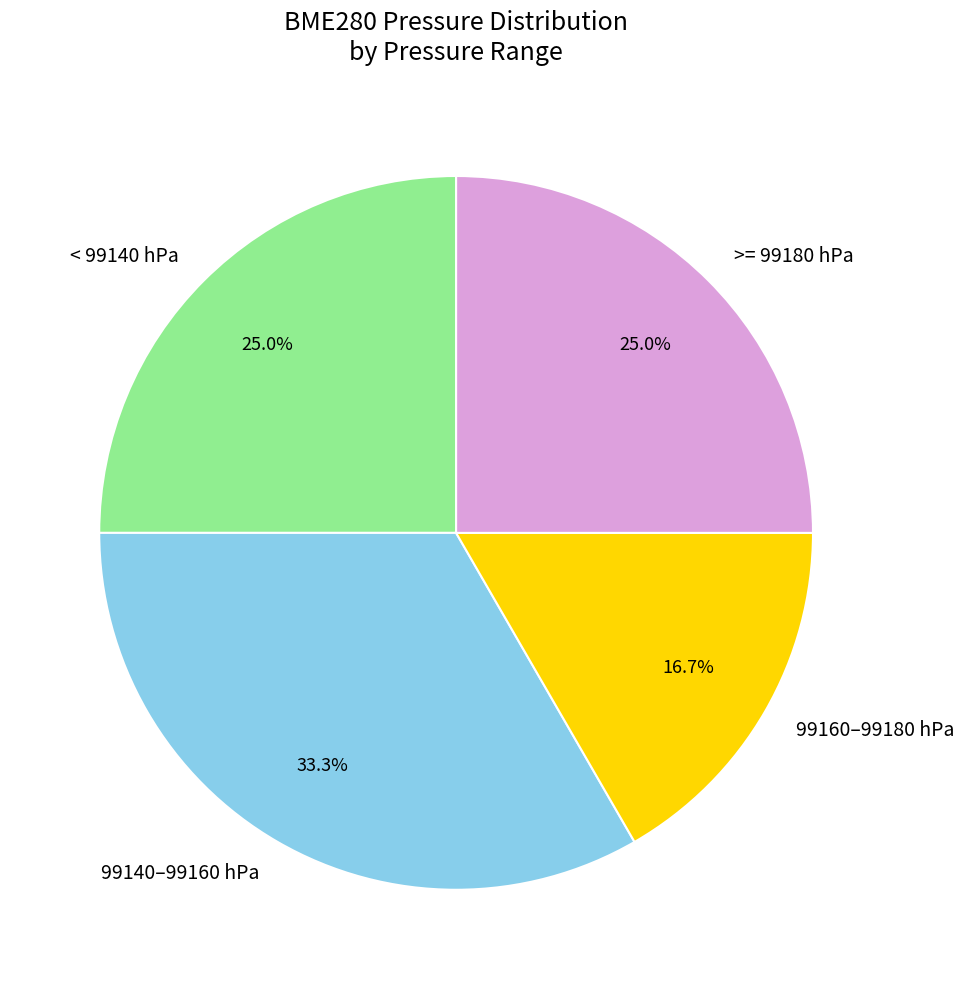

What percentage do 99160–99180 hPa and >= 99180 hPa together represent?

41.7%